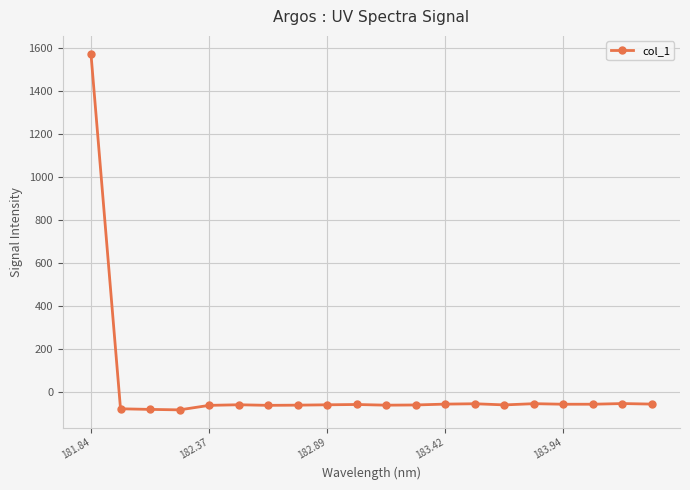

What is the sum of all values?

363.7